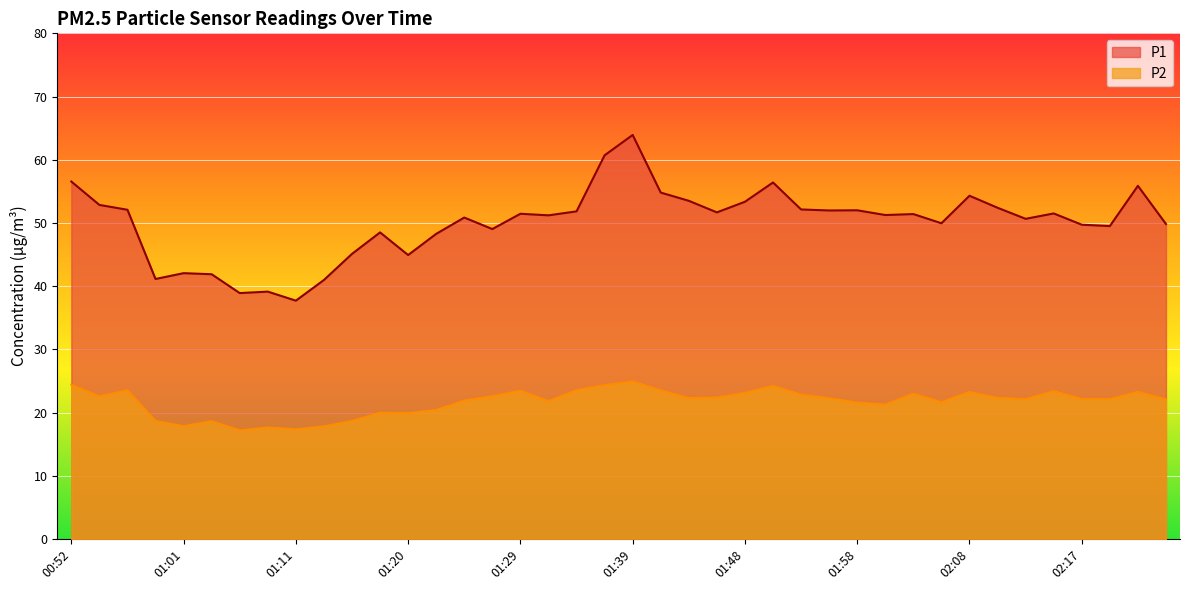

At which label does P1 reach its minimum?

01:11